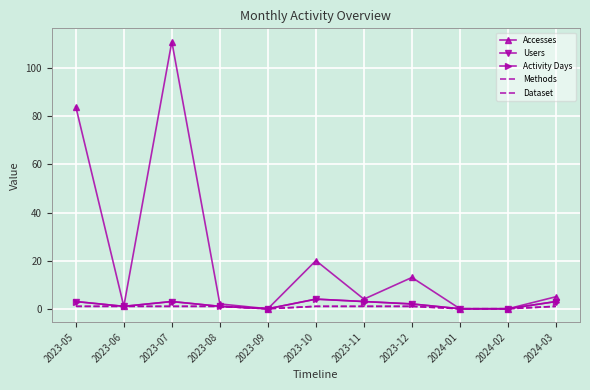

Where is Activity Days nearest to the value 2?

2023-12